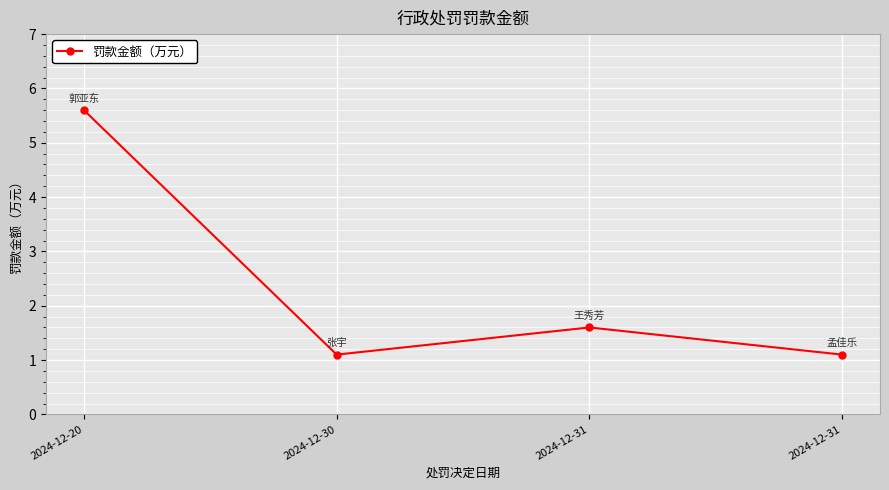

What is the ratio of the value at 2024-12-31 to the value at 2024-12-31?

1.5